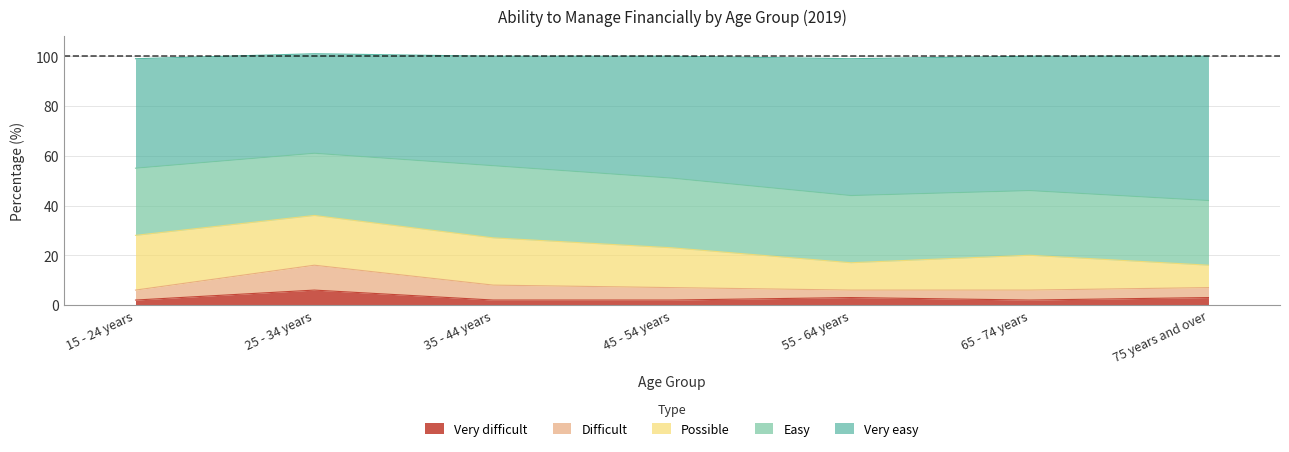

What is the difference between the maximum and minimum values in the Difficult series?

7